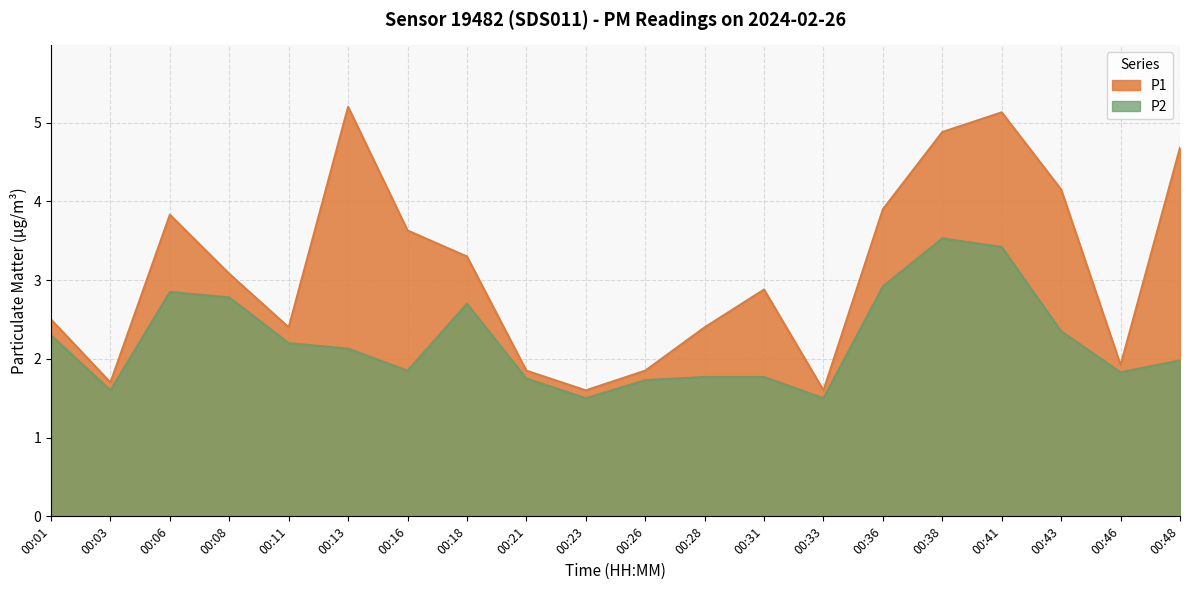

Is the value of P2 at 00:21 greater than the value of P1 at 00:23?

Yes